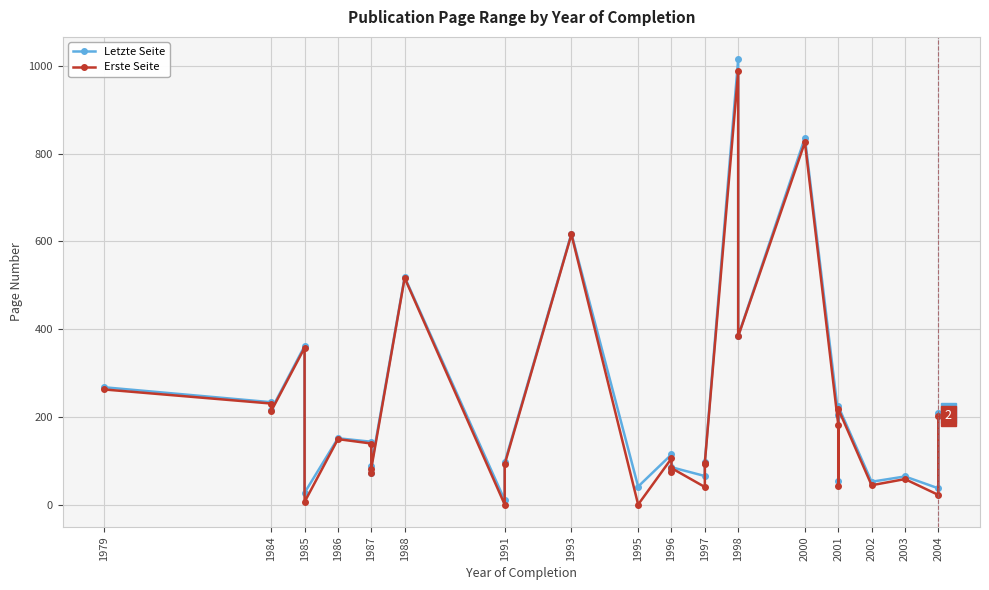

True or false: Letzte Seite has more than 2 points higher than both neighbors.

True